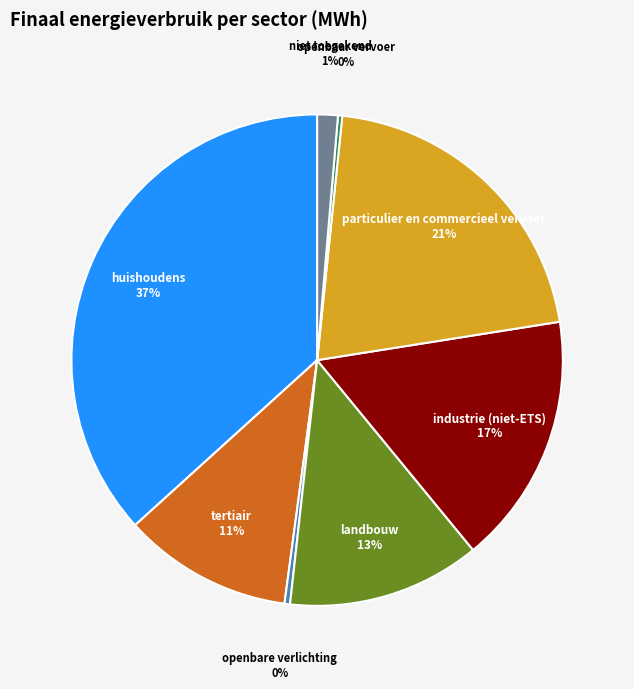

Does openbare verlichting account for over 50% of the chart?

No